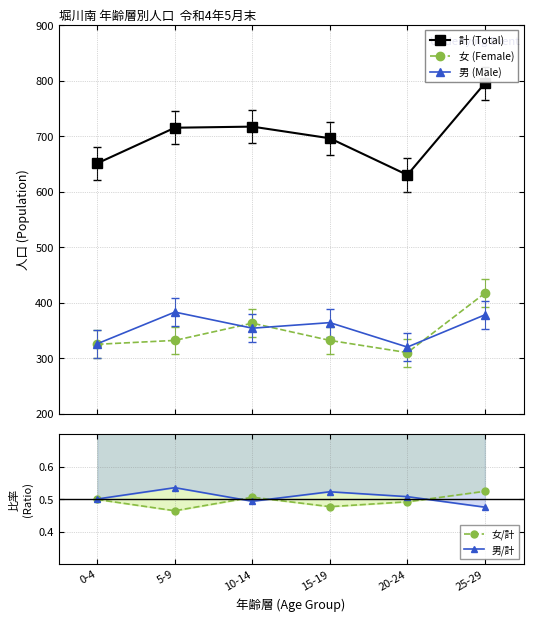

At which category is the sum across all series the highest?

25-29